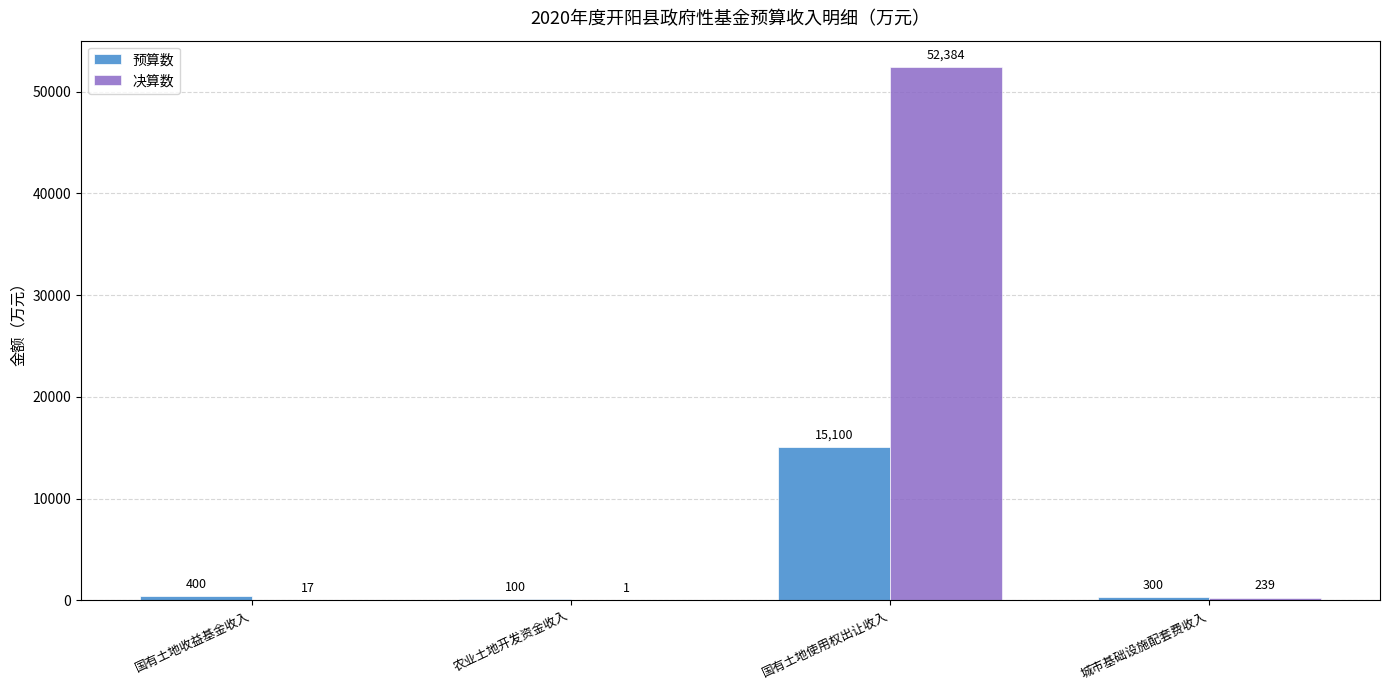

Is the value of 预算数 at 国有土地使用权出让收入 greater than the value of 决算数 at 城市基础设施配套费收入?

Yes